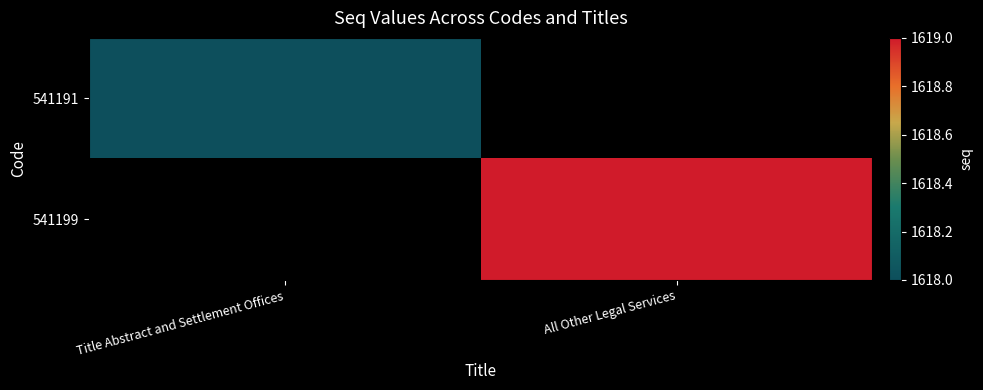

Which series has the widest spread of values?

541191